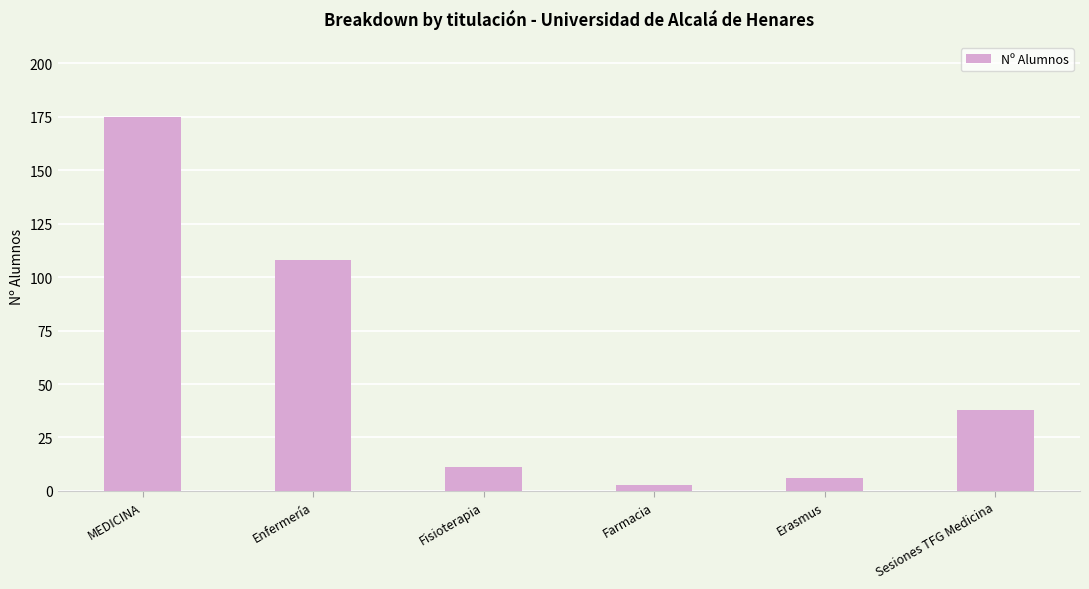

How many bars are there in total?

6